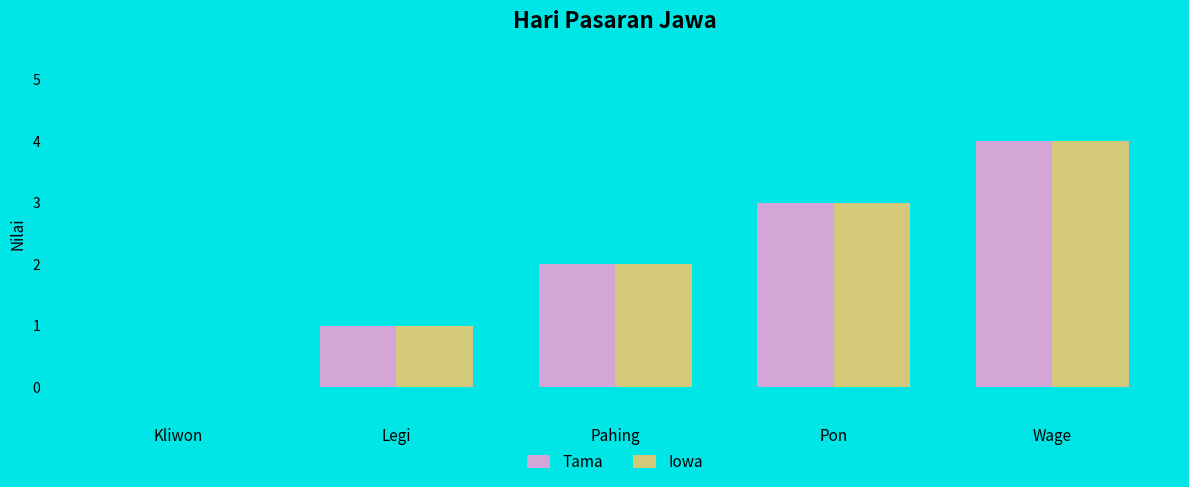

Are the bars horizontal?

No